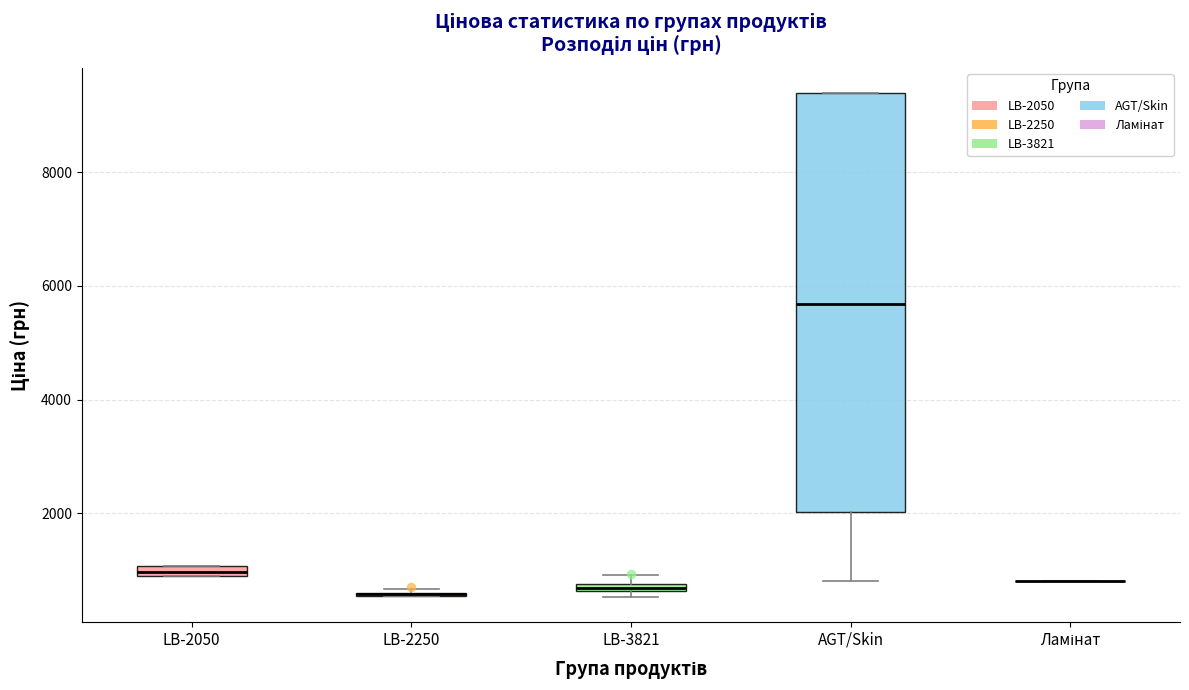

Comparing the boxes themselves (not the whiskers), which one is the tallest?

AGT/Skin